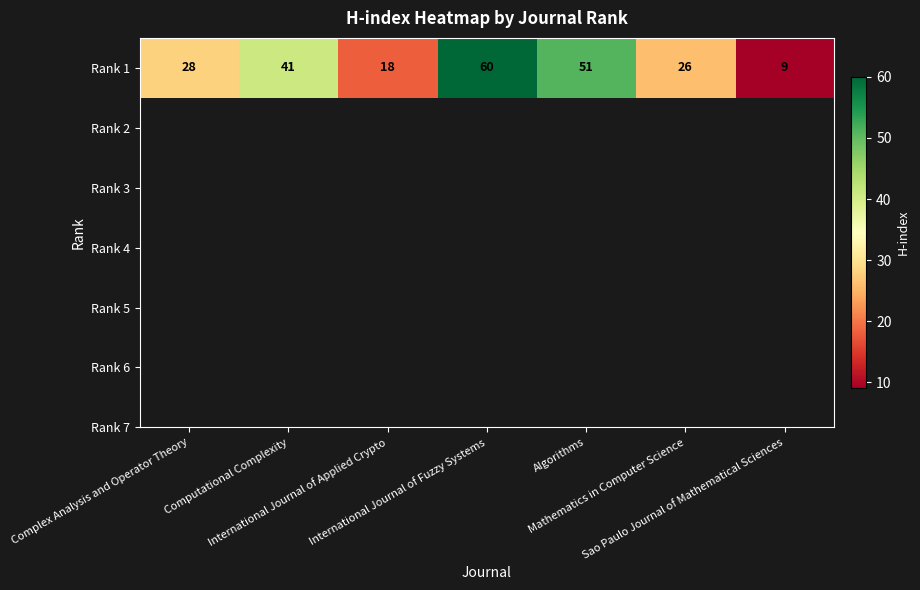

Between Mathematics in Computer Science and Complex Analysis and Operator Theory, which is larger?

Complex Analysis and Operator Theory